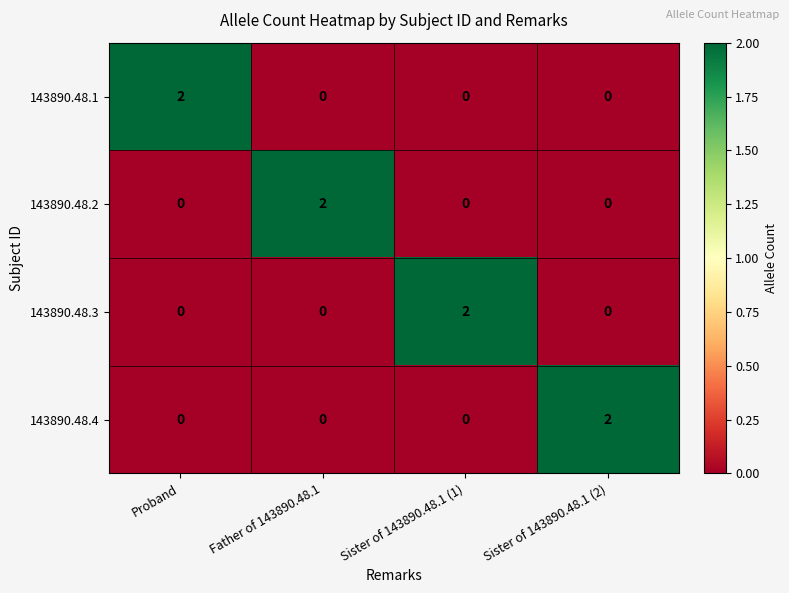

At how many categories does at least one series exceed 1?

4